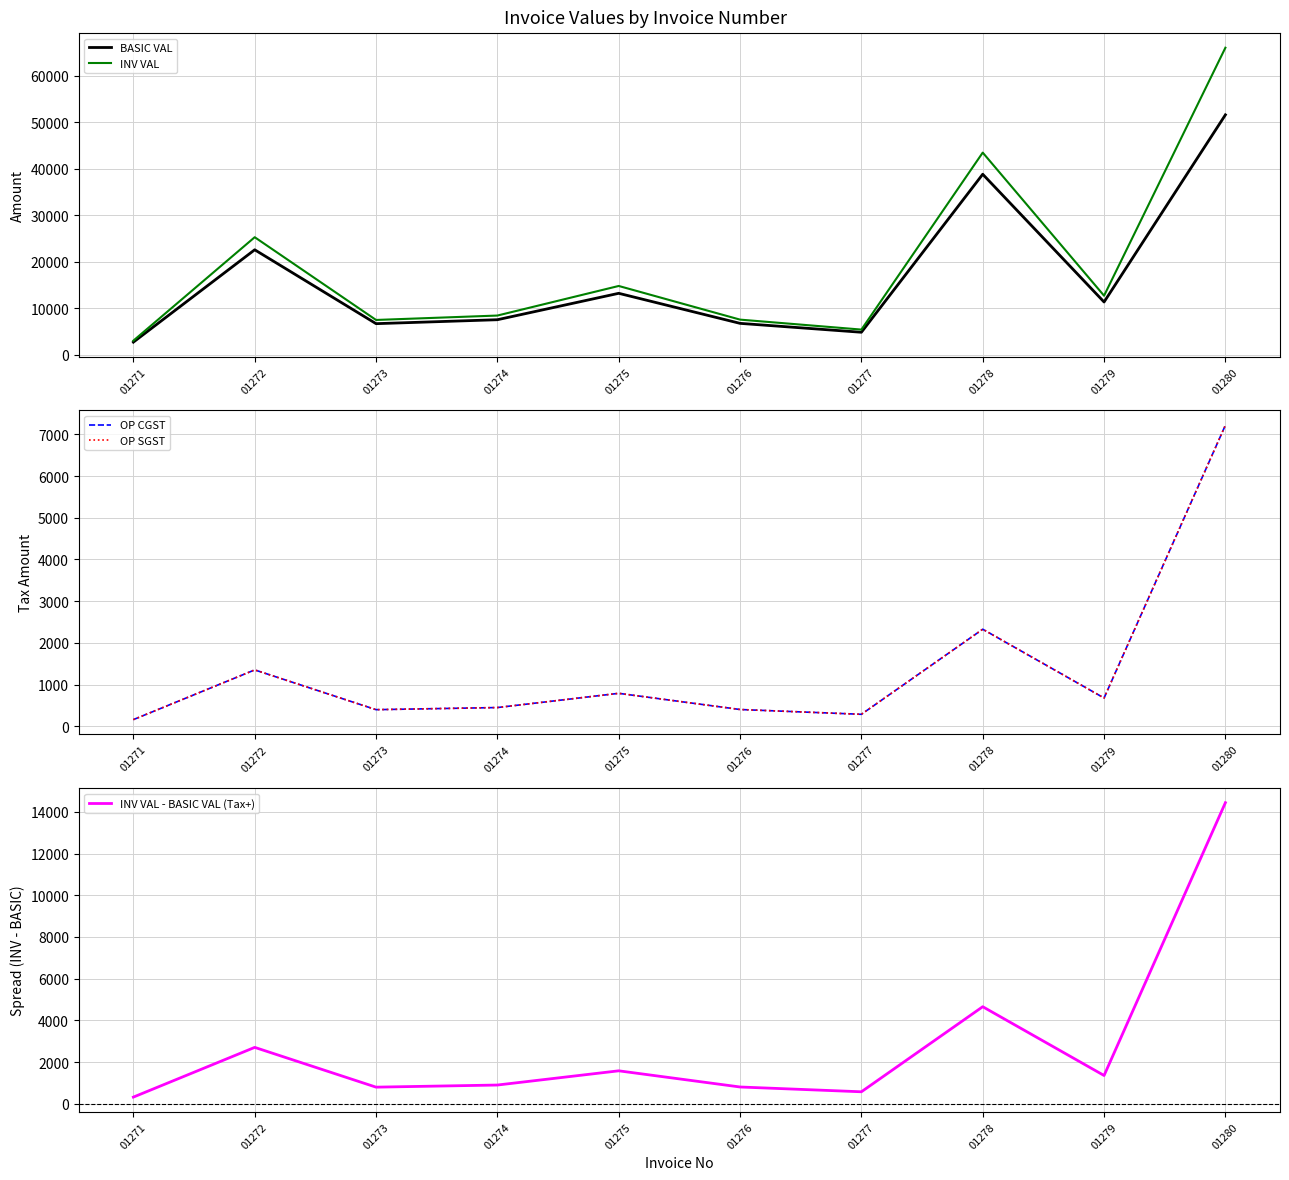

How many interior local peaks does the OP CGST series have?

3